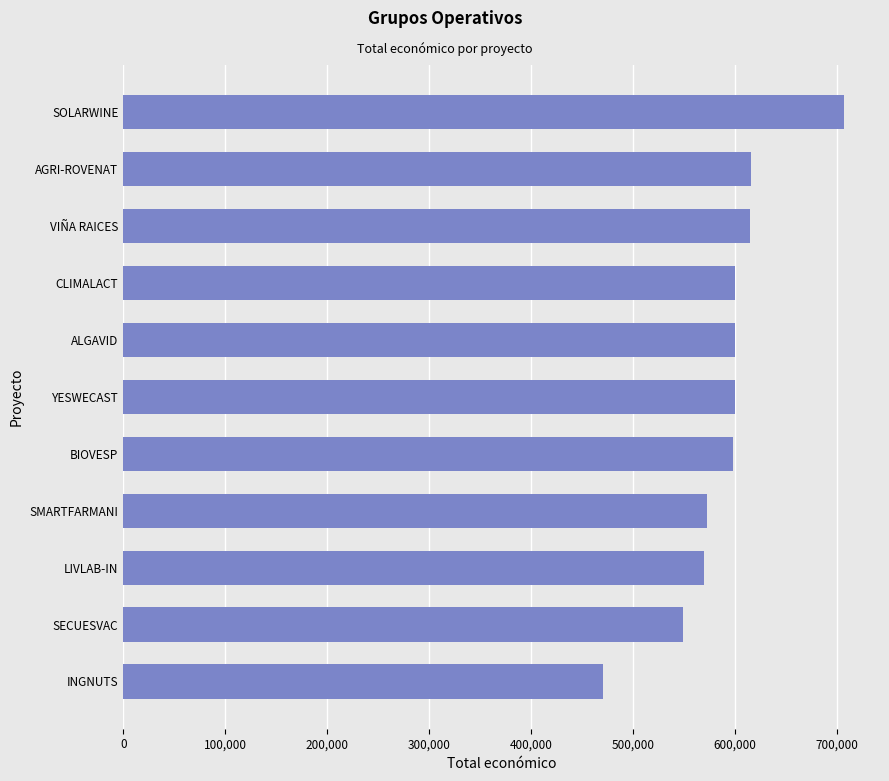

How many data points are less than 599792?

5